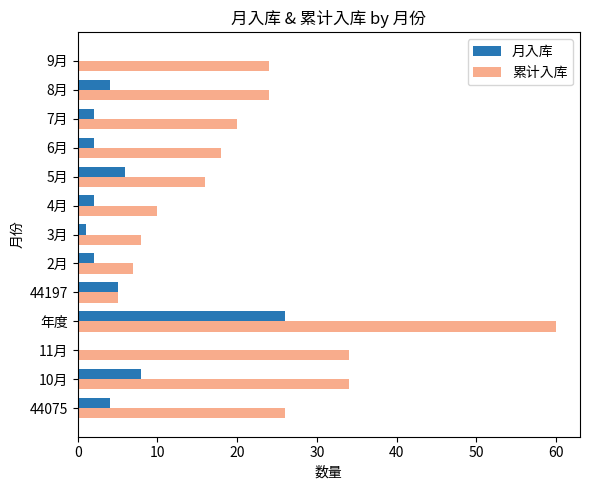

Which series has the widest spread of values?

累计入库